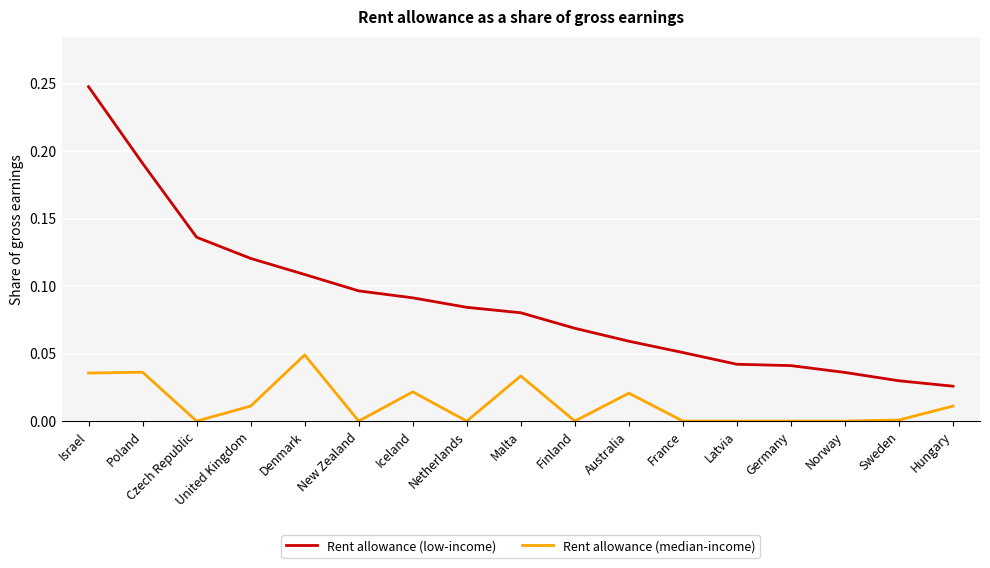

True or false: Rent allowance (low-income) has more than 2 points higher than both neighbors.

False